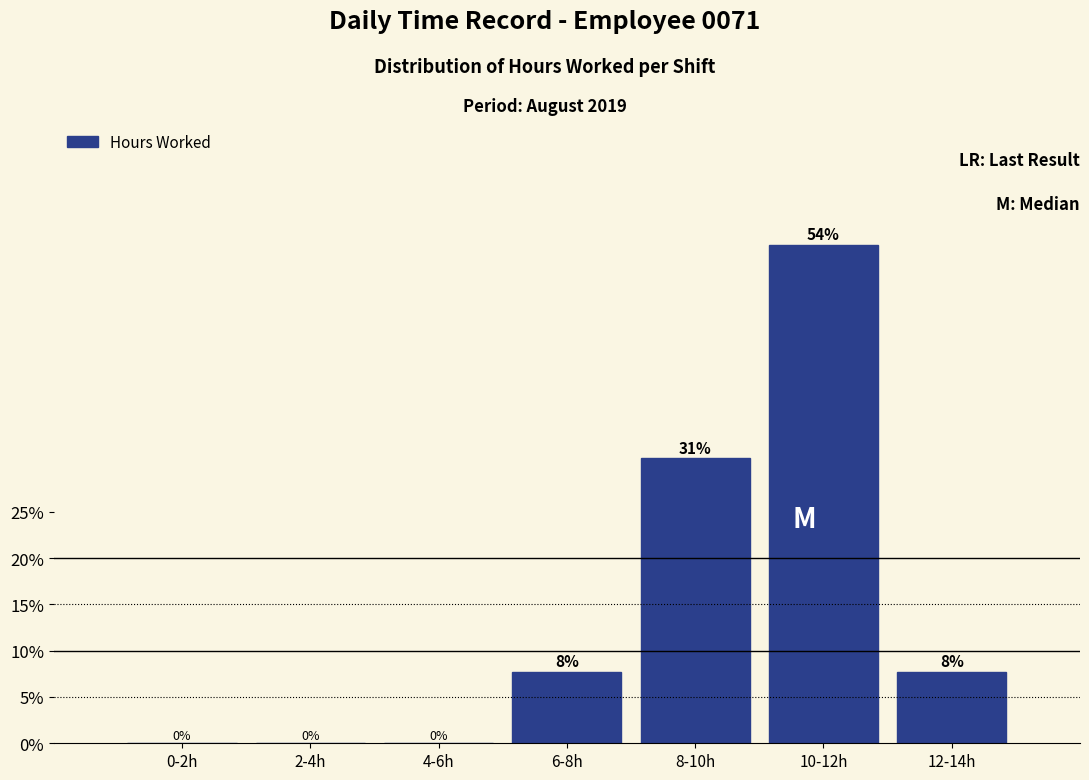

What value does the data have at 8-10h?

30.8